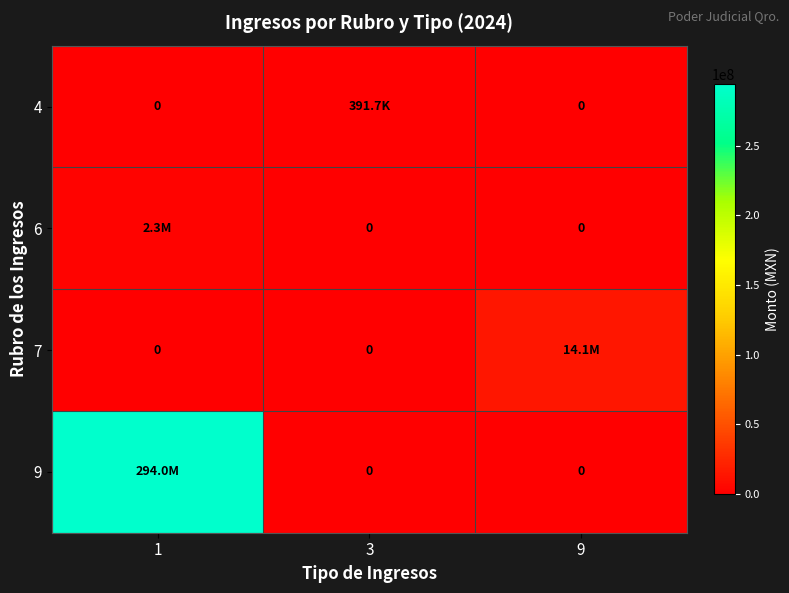

Is the value of 6 at 9 greater than the value of 7 at 1?

No